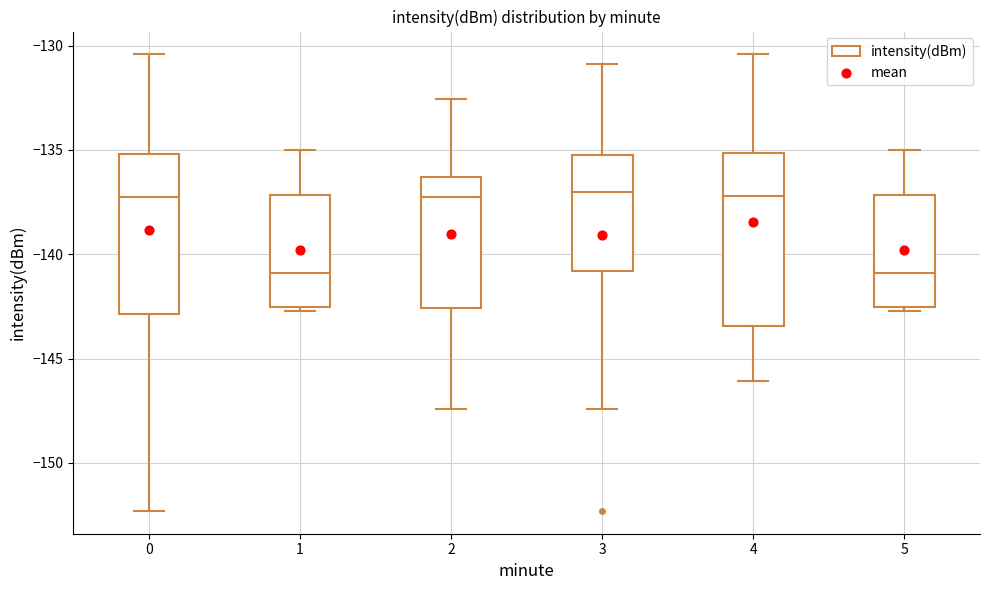

Reading left to right, read every box against the y-axis: the position of its median line, the range the box covers, and the ends of its whiskers. The values are not printed on the chart, so give them approximately, as read against the axis.

0: median -137.0, box -143.0 to -135.0, whiskers -152.5 to -130.5
1: median -141.0, box -142.5 to -137.0, whiskers -142.5 (just below the box's lower edge) to -135.0
2: median -137.0, box -142.5 to -136.5, whiskers -147.5 to -132.5
3: median -137.0, box -141.0 to -135.5, whiskers -147.5 to -131.0
4: median -137.0, box -143.5 to -135.0, whiskers -146.0 to -130.5
5: median -141.0, box -142.5 to -137.0, whiskers -142.5 (just below the box's lower edge) to -135.0